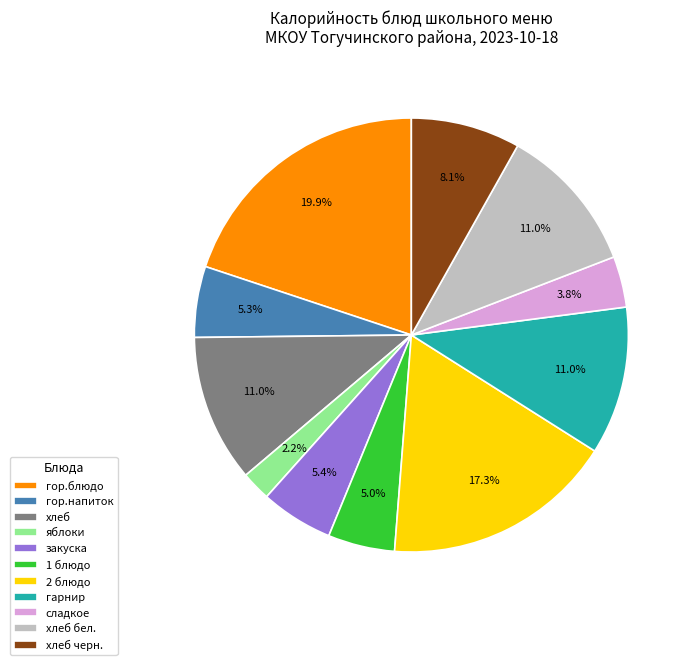

Combined, do гор.напиток and хлеб account for over 50%?

No